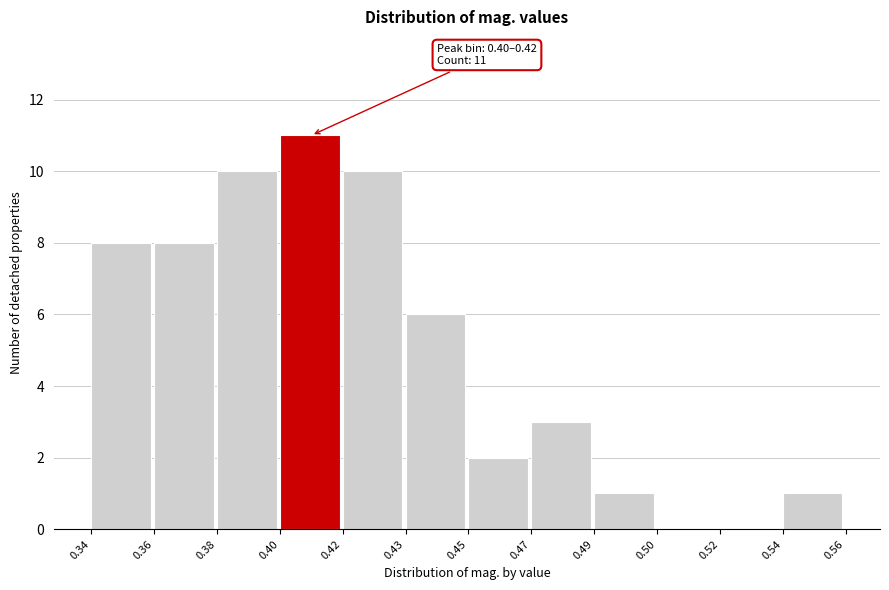

Reading right to left, list all the values displayed in this chart.

0.54=1	0.52=0	0.50=0	0.49=1	0.47=3	0.45=2	0.43=6	0.42=10	0.40=11	0.38=10	0.36=8	0.34=8